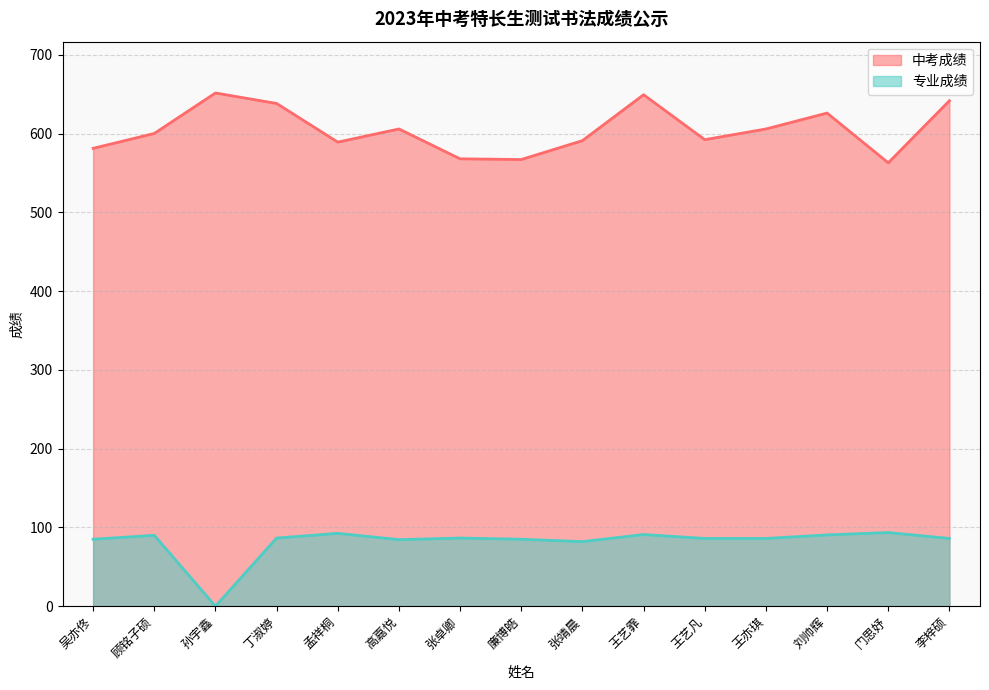

What is the sum of the 专业成绩 values at 王艺凡 and 丁淑婷?

172.5